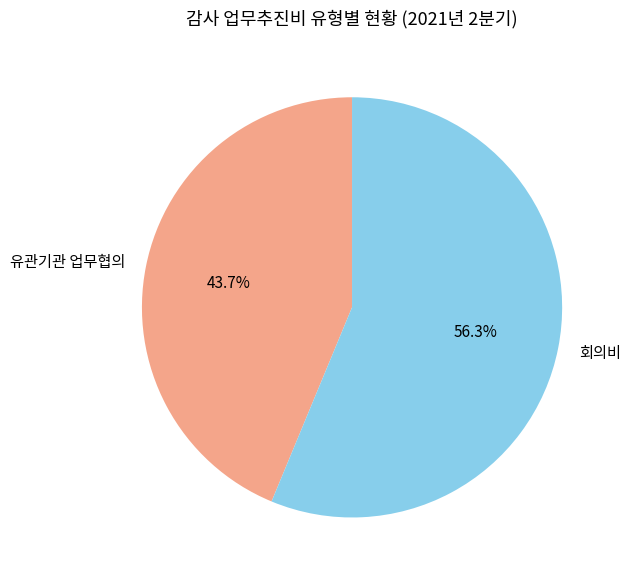

To the nearest percent, what is the difference between the largest and smallest slice percentages?

13%